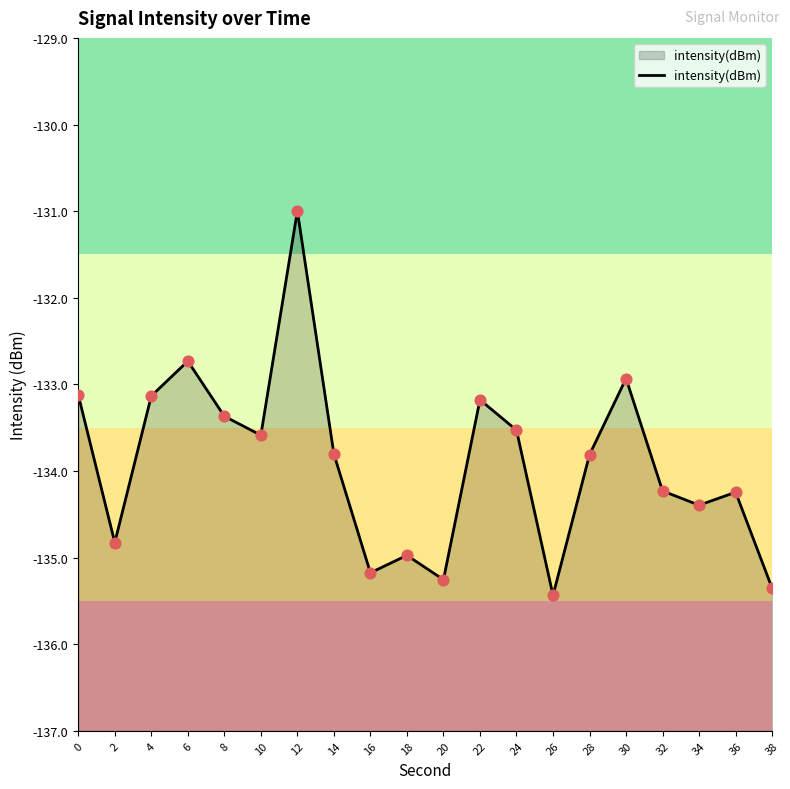

Between 28 and 8, which is larger?

8